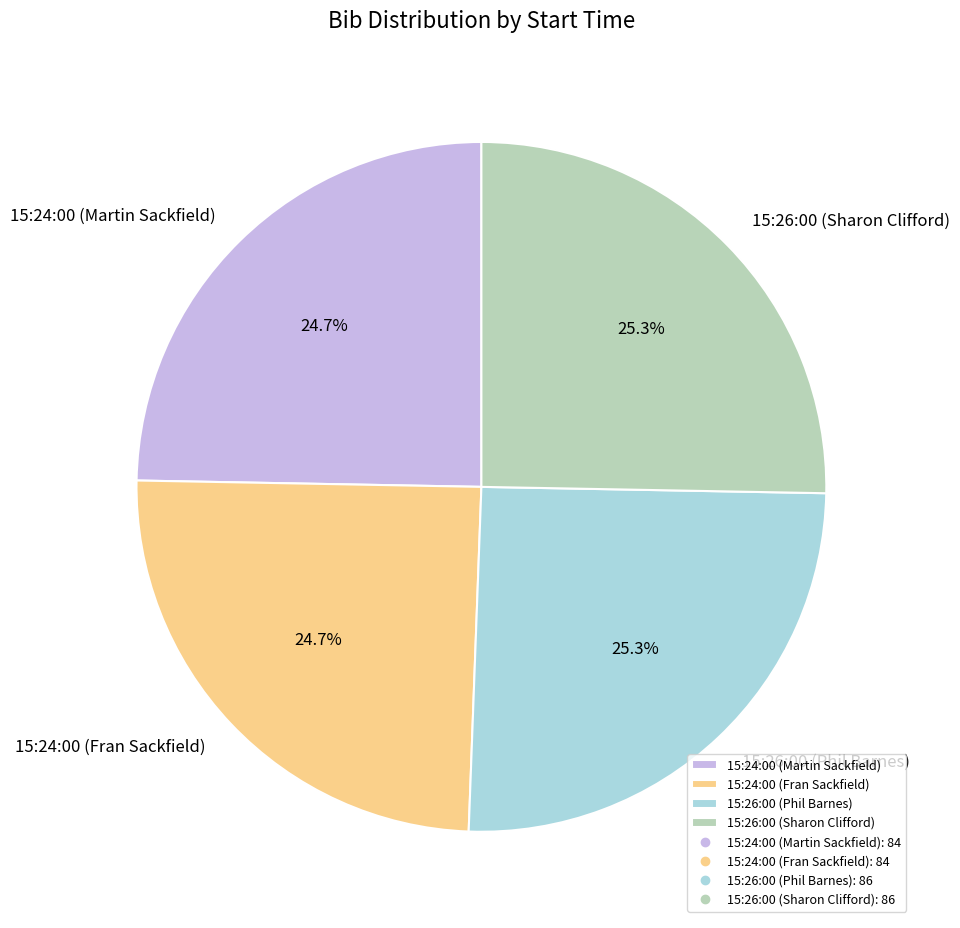

What is the total percentage of 15:24:00 (Martin Sackfield) and 15:26:00 (Phil Barnes)?

50.0%